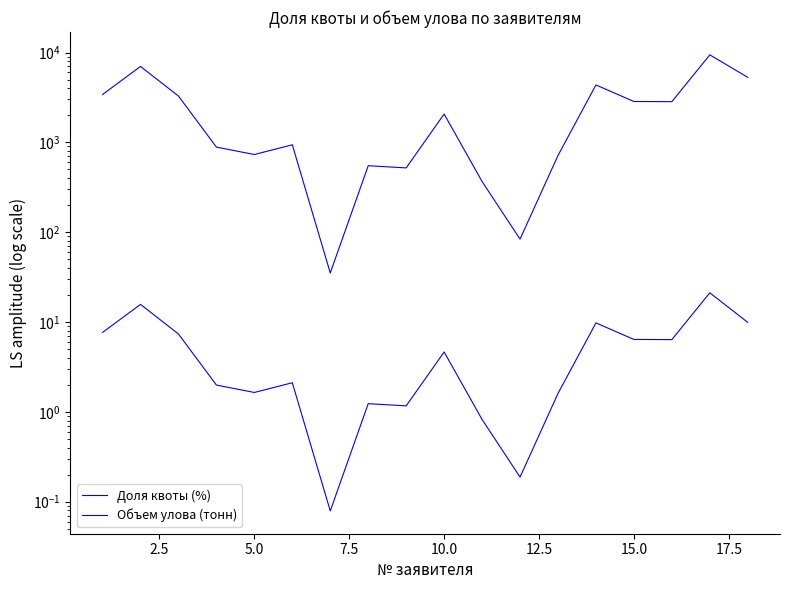

Is it true that Объем улова (тонн) equals 927.4 at 20.0?

False